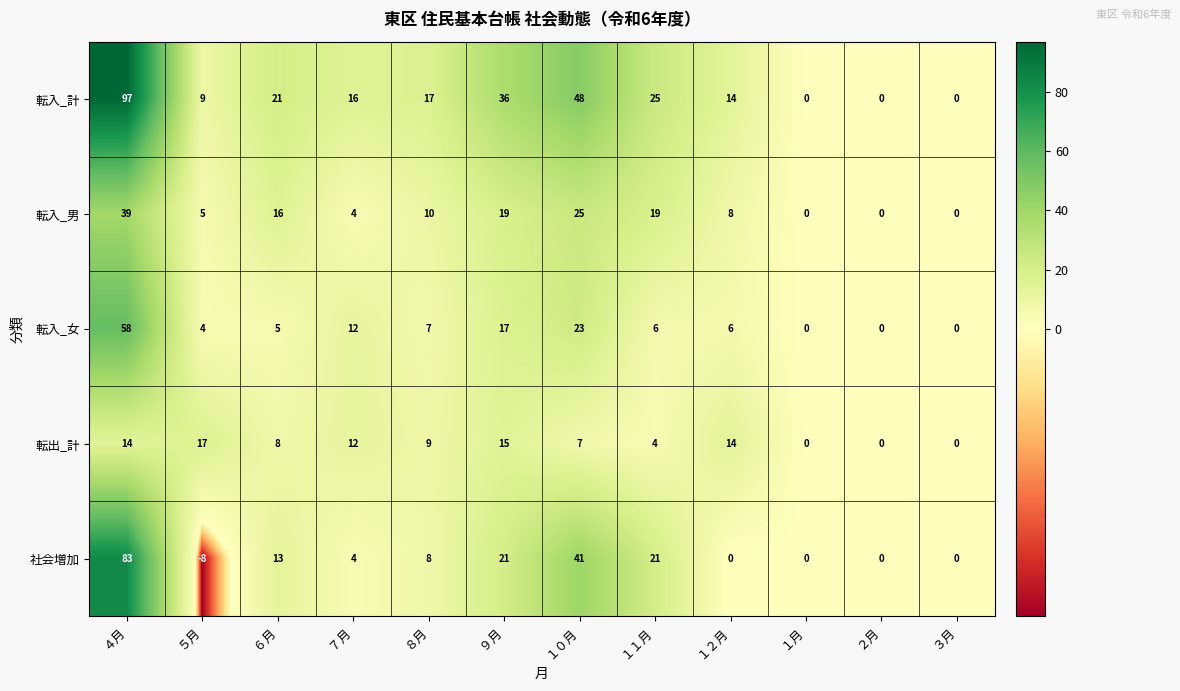

How many negative values does the 社会増加 series have?

1